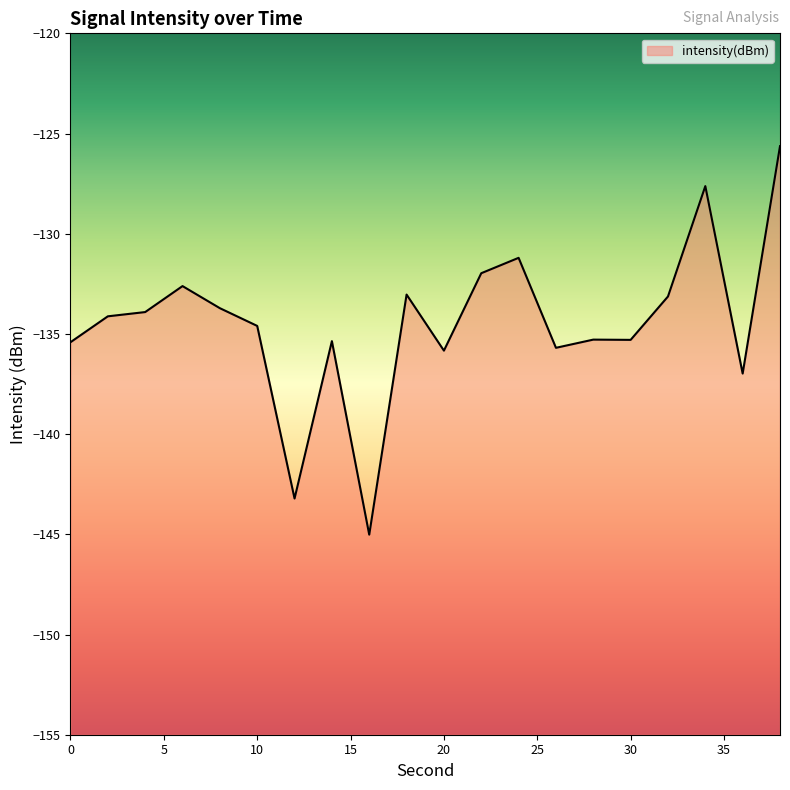

Which category has the highest value across all series?

38